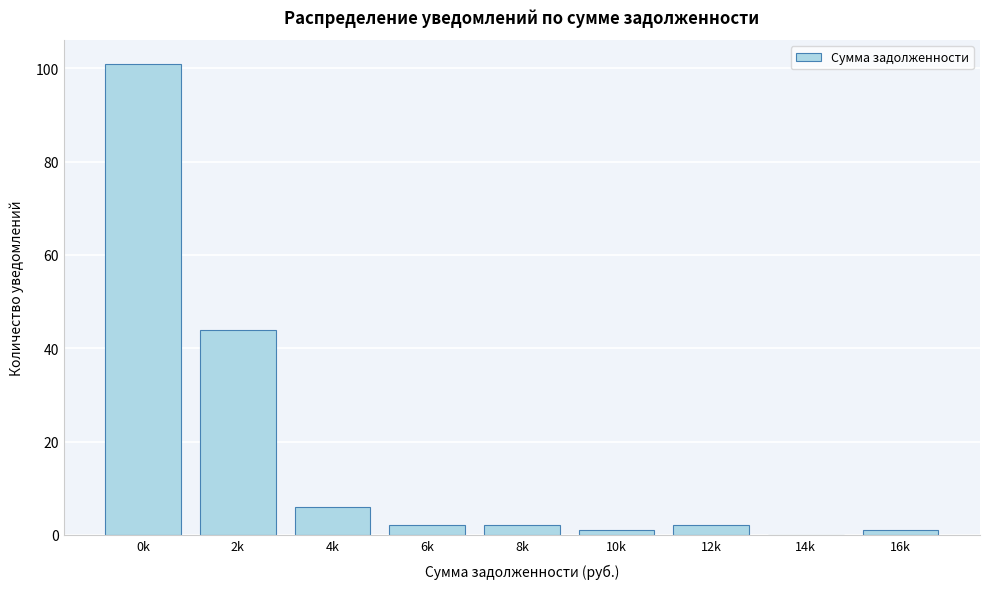

Reading left to right, list all the values displayed in this chart.

0k=101	2k=44	4k=6	6k=2	8k=2	10k=1	12k=2	14k=0	16k=1